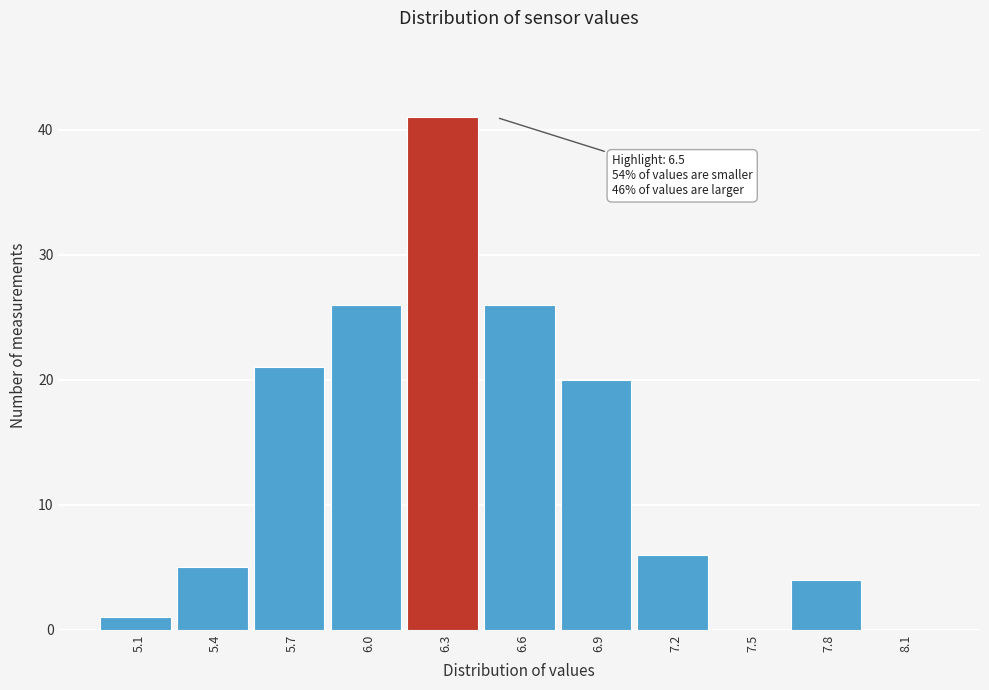

Reading left to right, transcribe all the data shown in this chart.

5.1=1	5.4=5	5.7=21	6.0=26	6.3=41	6.6=26	6.9=20	7.2=6	7.5=0	7.8=4	8.1=0